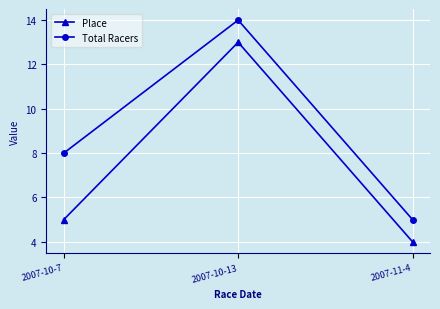

What is the difference between the highest and lowest values at 2007-11-4?

1